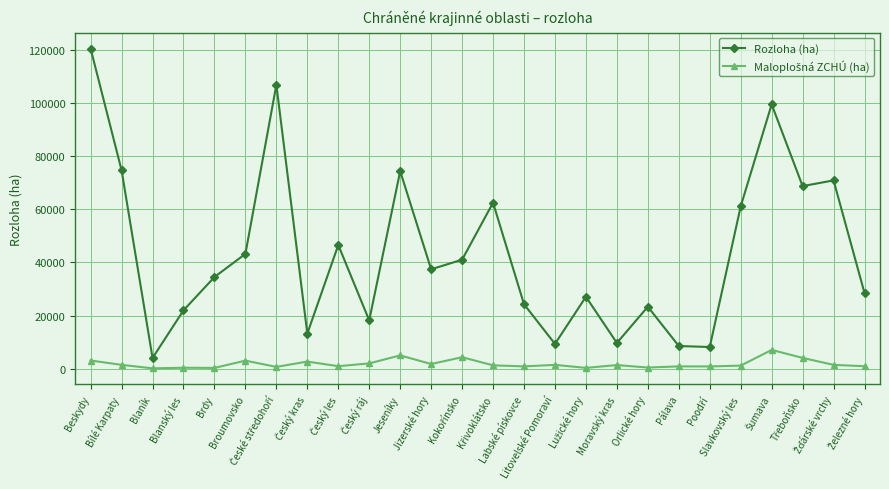

What is the highest value of the Rozloha (ha) series?

120510.3